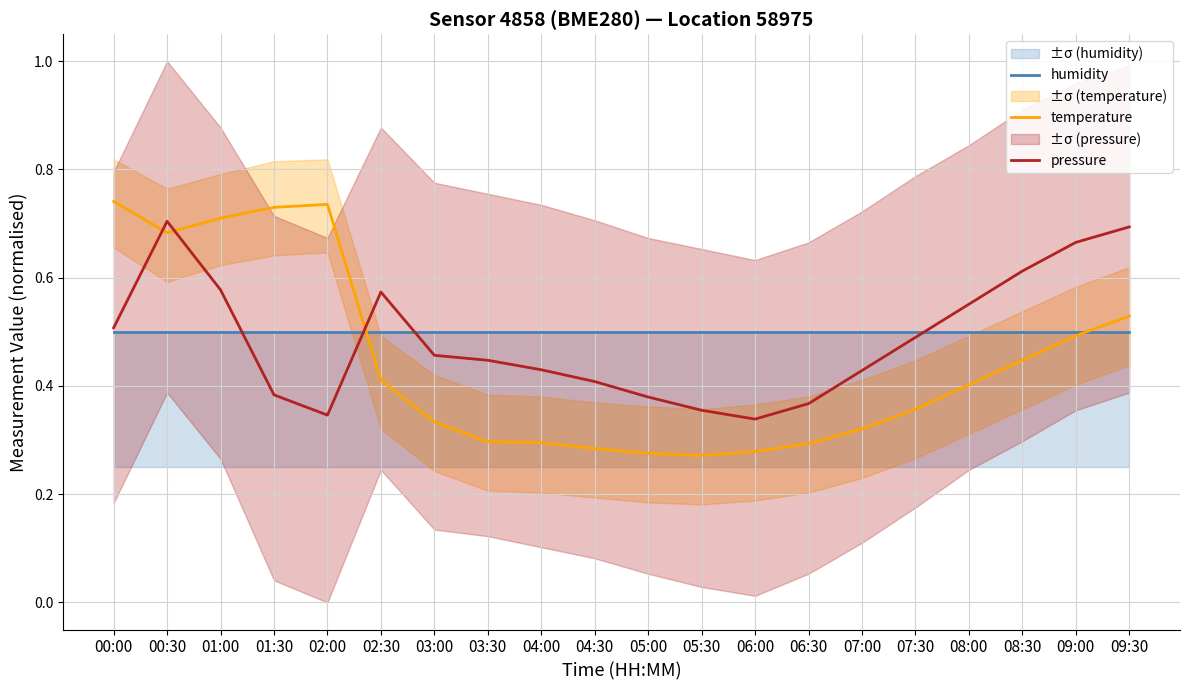

Between 07:00 and 06:00, which is larger?

07:00